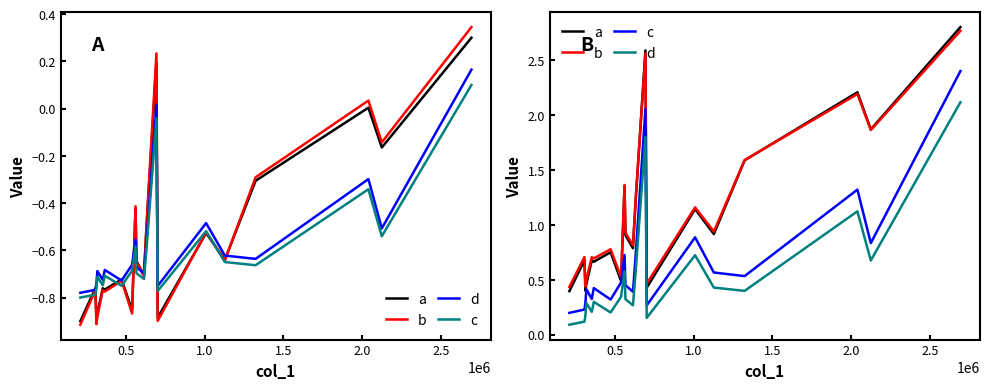

True or false: b has a value of 3.0 at 17.

False